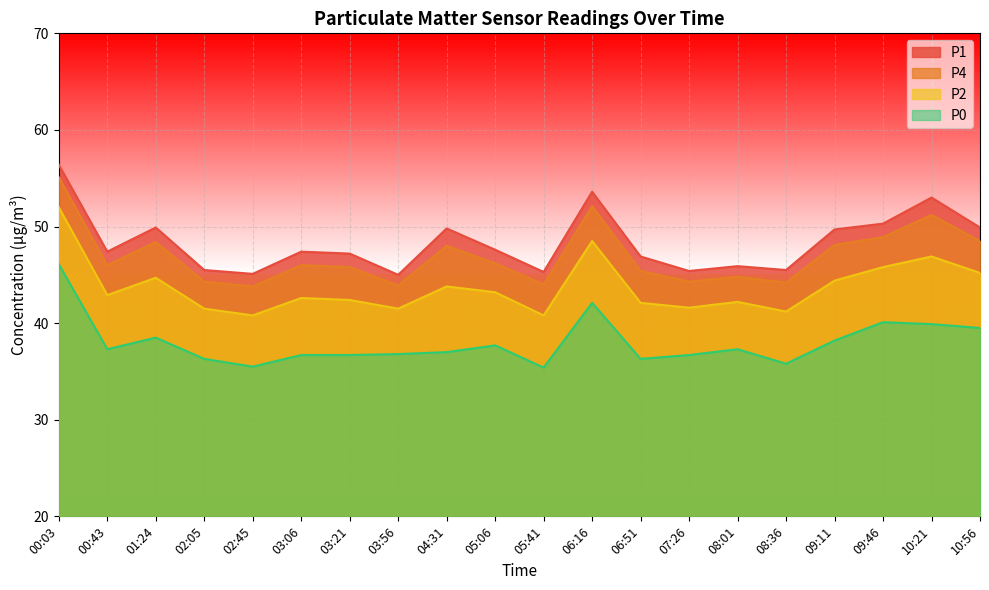

The value of P0 at 09:46 is 40.1. True or false?

True